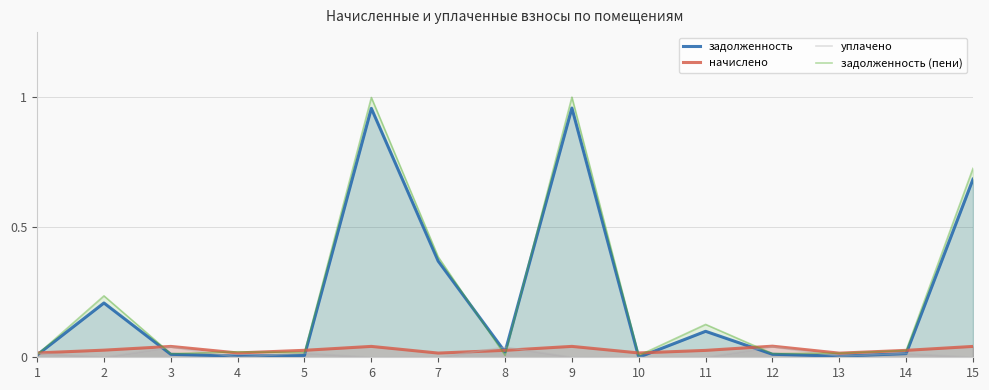

Reading left to right, transcribe all the data shown in this chart.

задолженность: 1=0.0	2=0.2	3=0.0	4=0.0	5=0.0	6=1.0	7=0.4	8=0.0	9=1.0	10=0.0	11=0.1	12=0.0	13=0.0	14=0.0	15=0.7
начислено: 1=0.0	2=0.0	3=0.0	4=0.0	5=0.0	6=0.0	7=0.0	8=0.0	9=0.0	10=0.0	11=0.0	12=0.0	13=0.0	14=0.0	15=0.0
уплачено: 1=0.0	2=0.0	3=0.0	4=0.0	5=0.0	6=0.0	7=0.0	8=0.0	9=0.0	10=0.0	11=0.0	12=0.0	13=0.0	14=0.0	15=0.0
задолженность (пени): 1=0.0	2=0.2	3=0.0	4=0.0	5=0.0	6=1.0	7=0.4	8=0.0	9=1.0	10=0.0	11=0.1	12=0.0	13=0.0	14=0.0	15=0.7